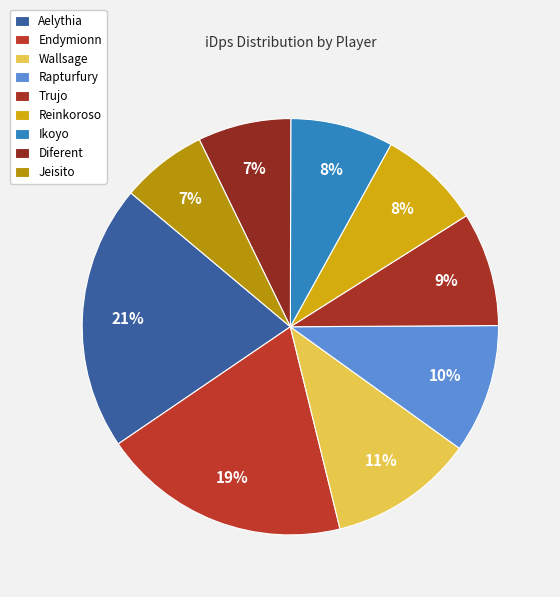

Count the number of slices in the pie.

9